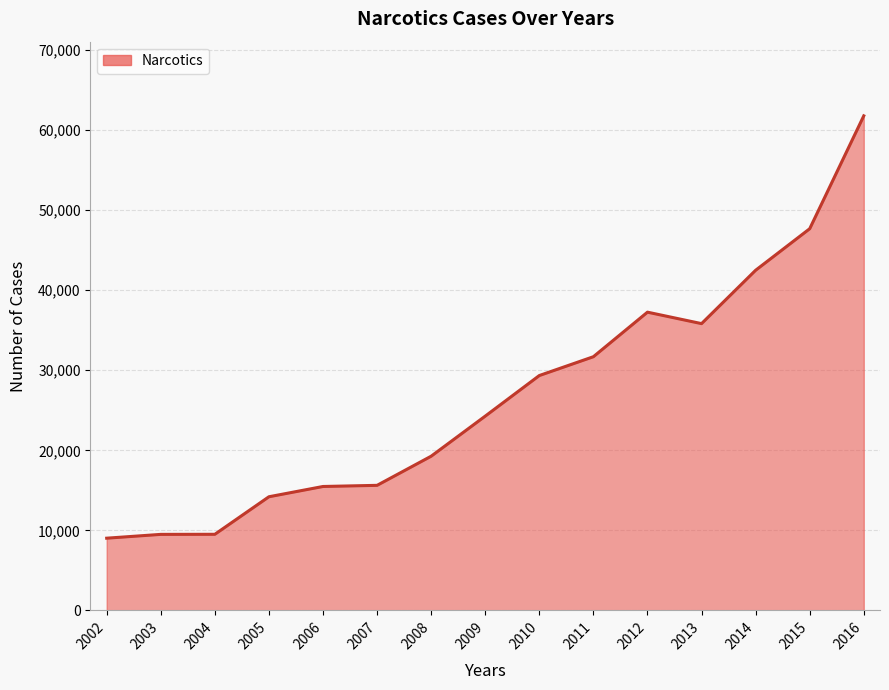

Which category has the highest value across all series?

2016